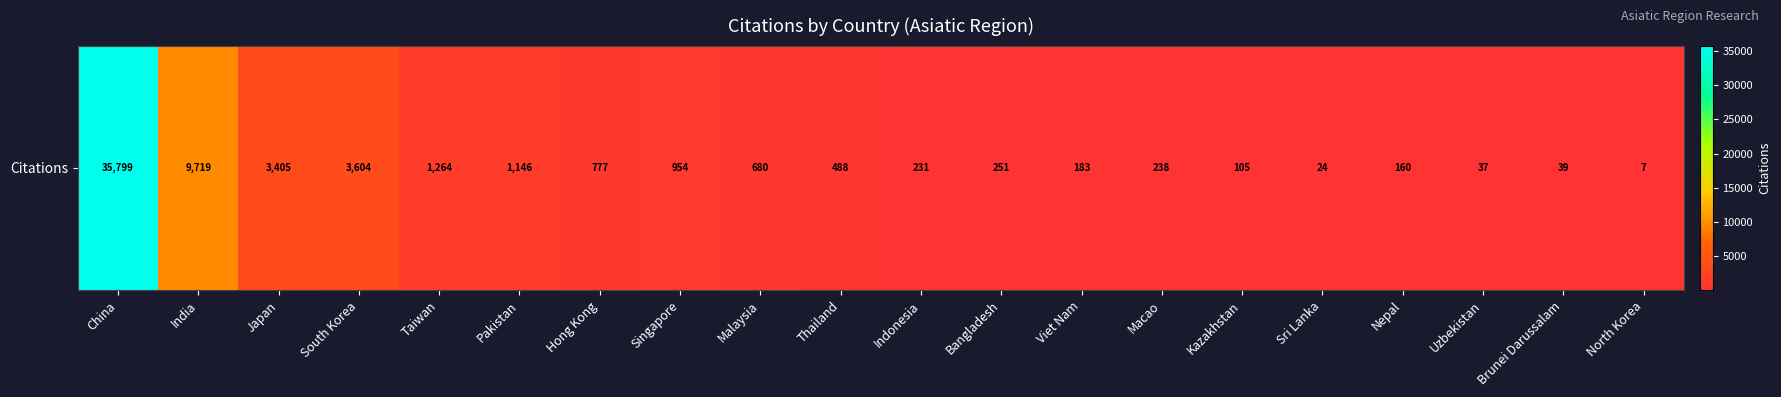

List the labels in order of value, largest first.

China, India, South Korea, Japan, Taiwan, Pakistan, Singapore, Hong Kong, Malaysia, Thailand, Bangladesh, Macao, Indonesia, Viet Nam, Nepal, Kazakhstan, Brunei Darussalam, Uzbekistan, Sri Lanka, North Korea